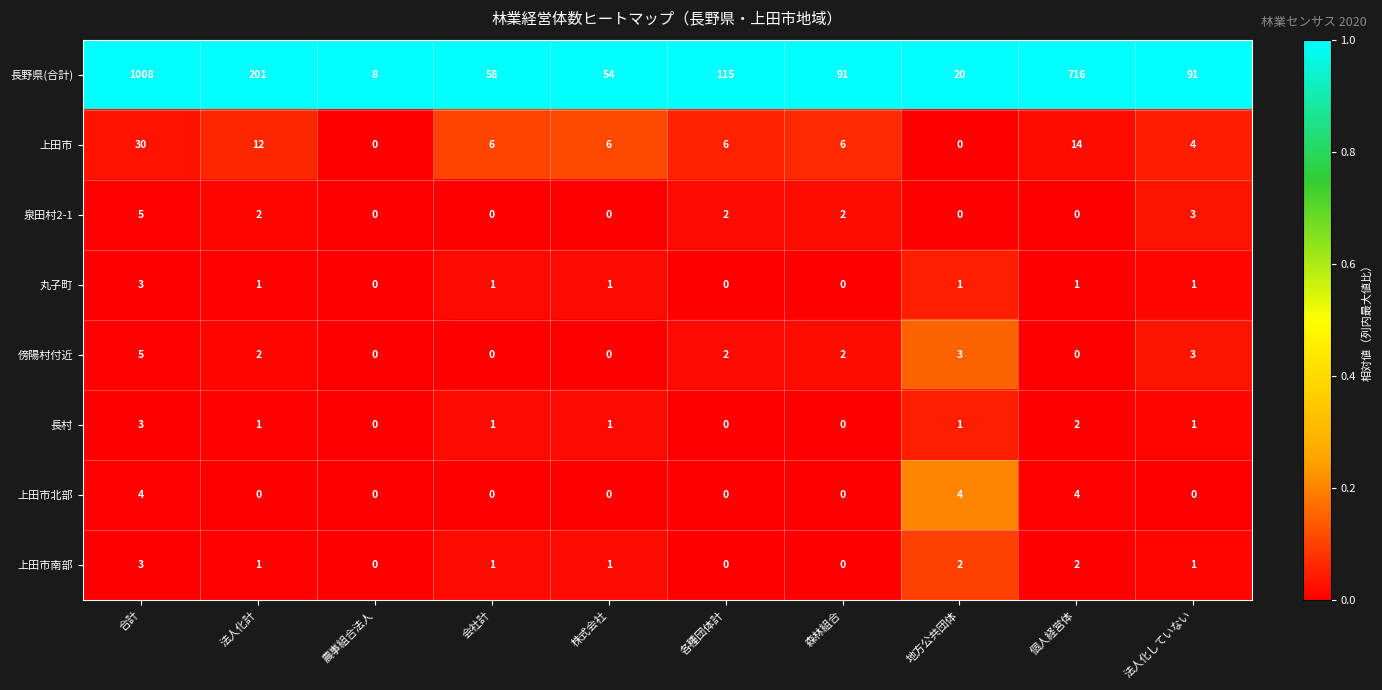

True or false: 上田市南部 has a value of 0 at 各種団体計.

True